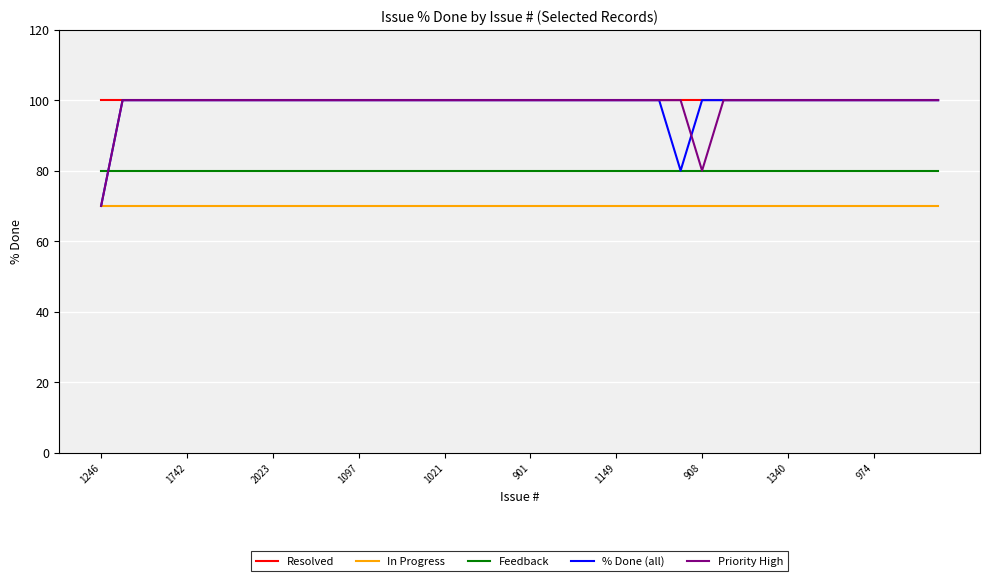

What is the maximum value shown in the chart?

100